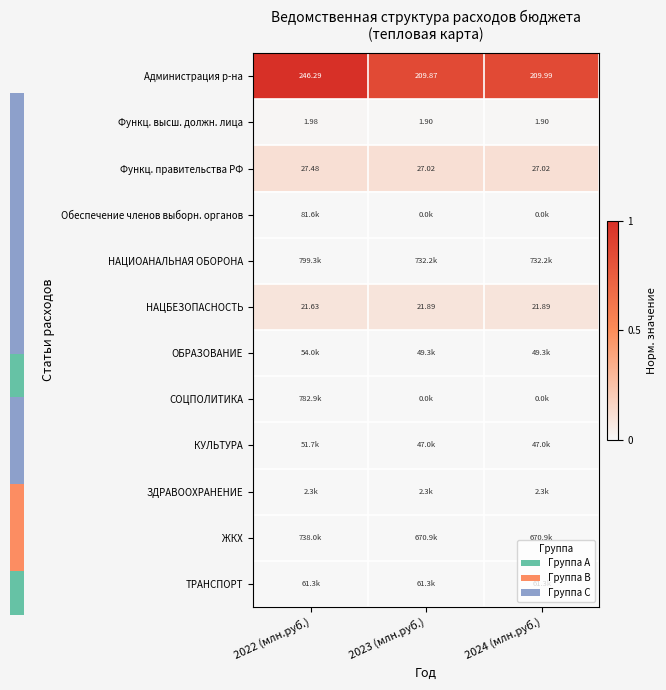

At which category is the sum across all series the highest?

2022 (млн.руб.)